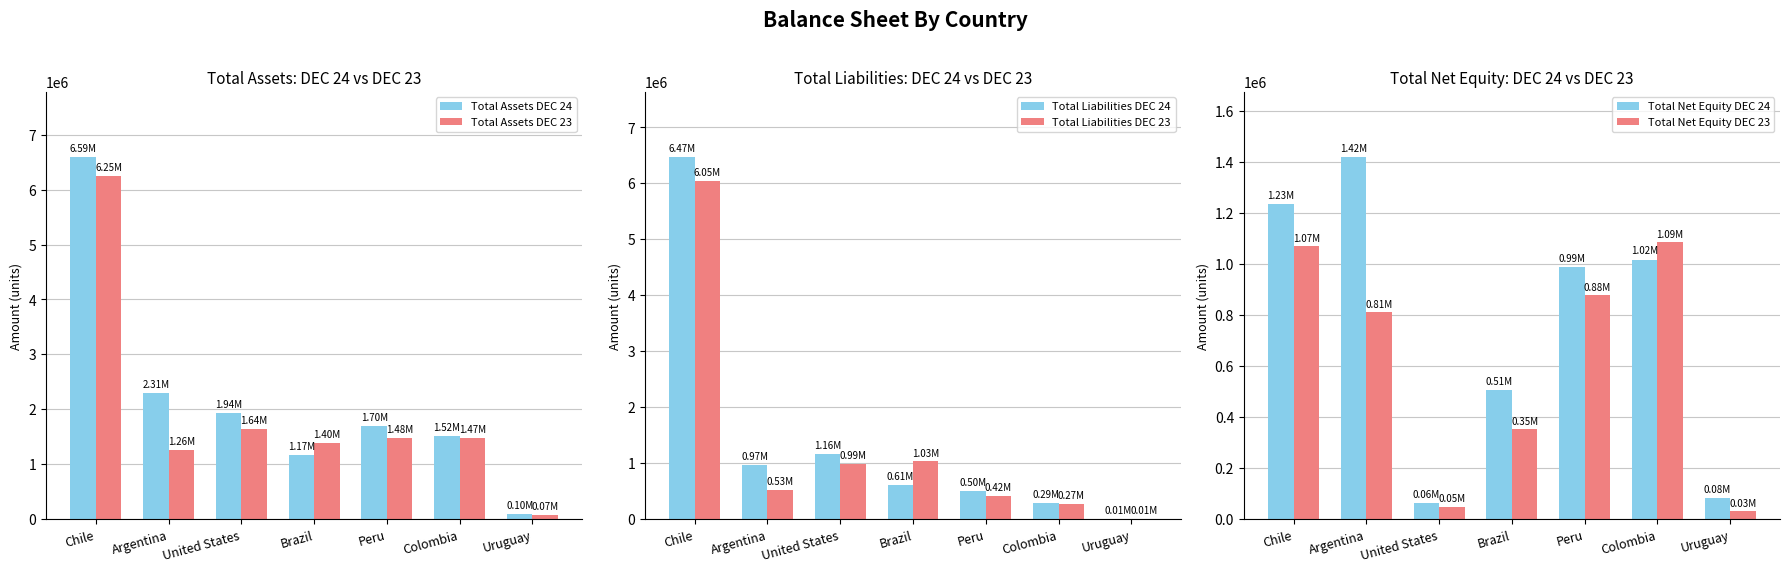

How many values in the Total Net Equity DEC 24 series exceed 989454?

4